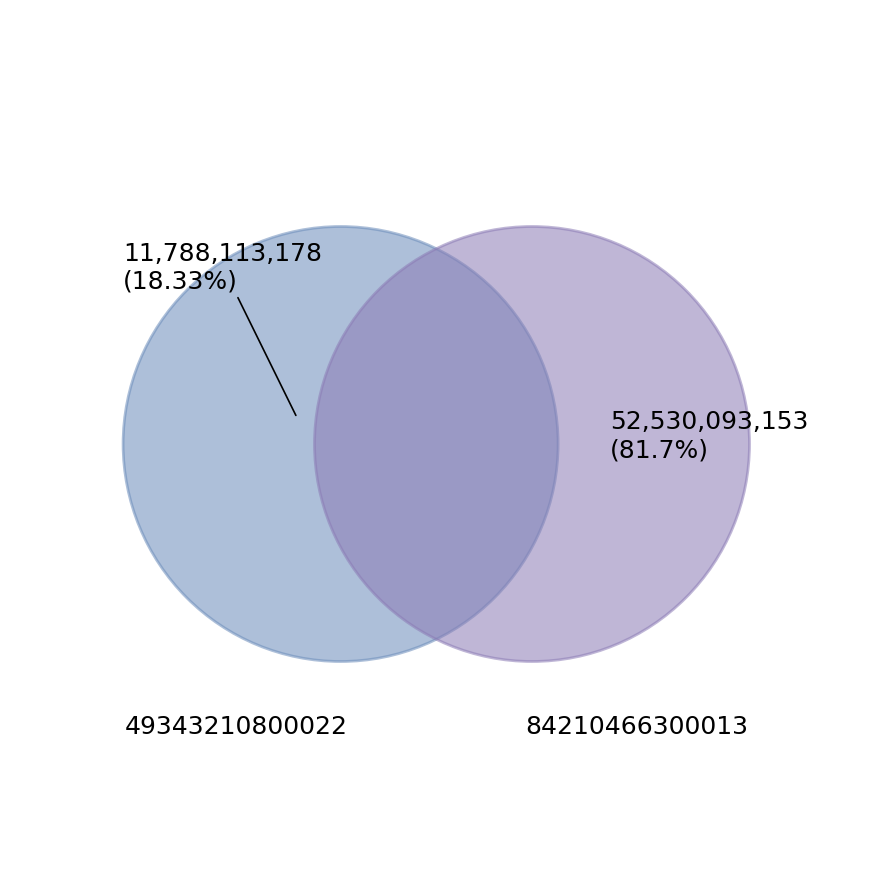

How many slices are in this pie chart?

2